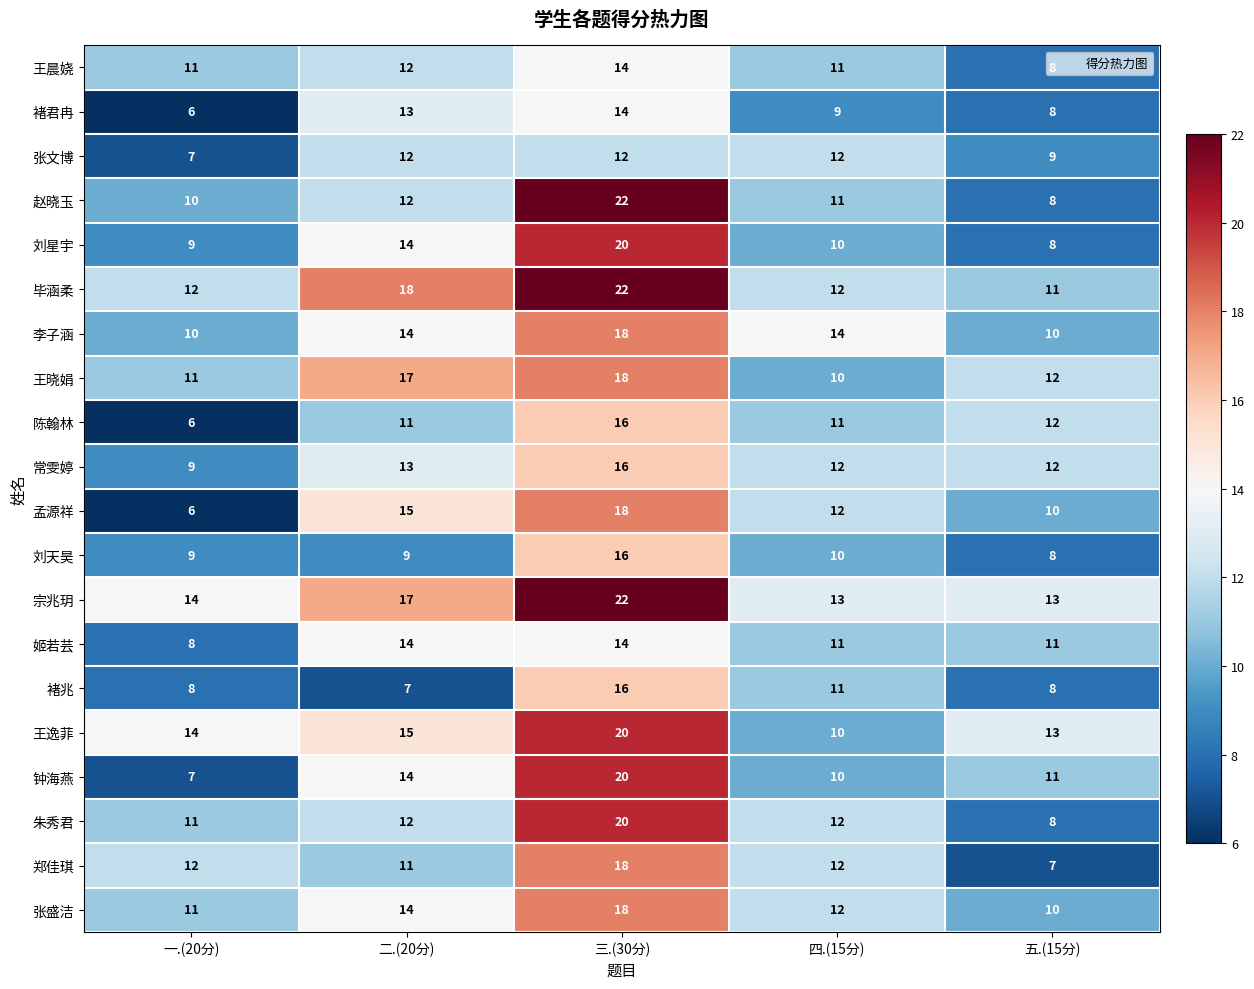

Is it true that 刘天昊 equals 4 at 二.(20分)?

False